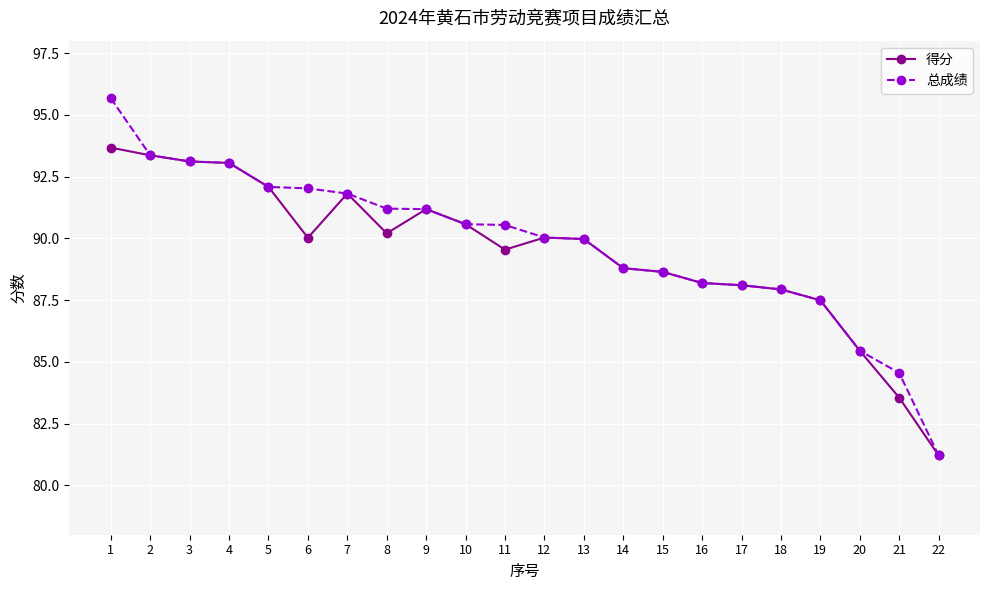

Which category has the lowest value across all series?

22